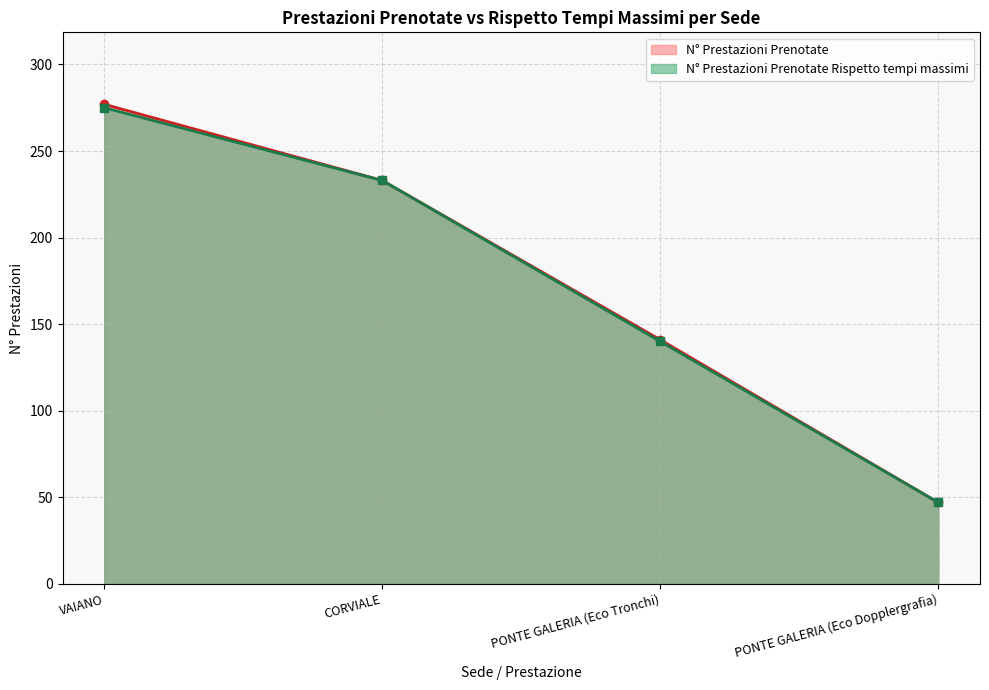

How many data points does each series have?

4